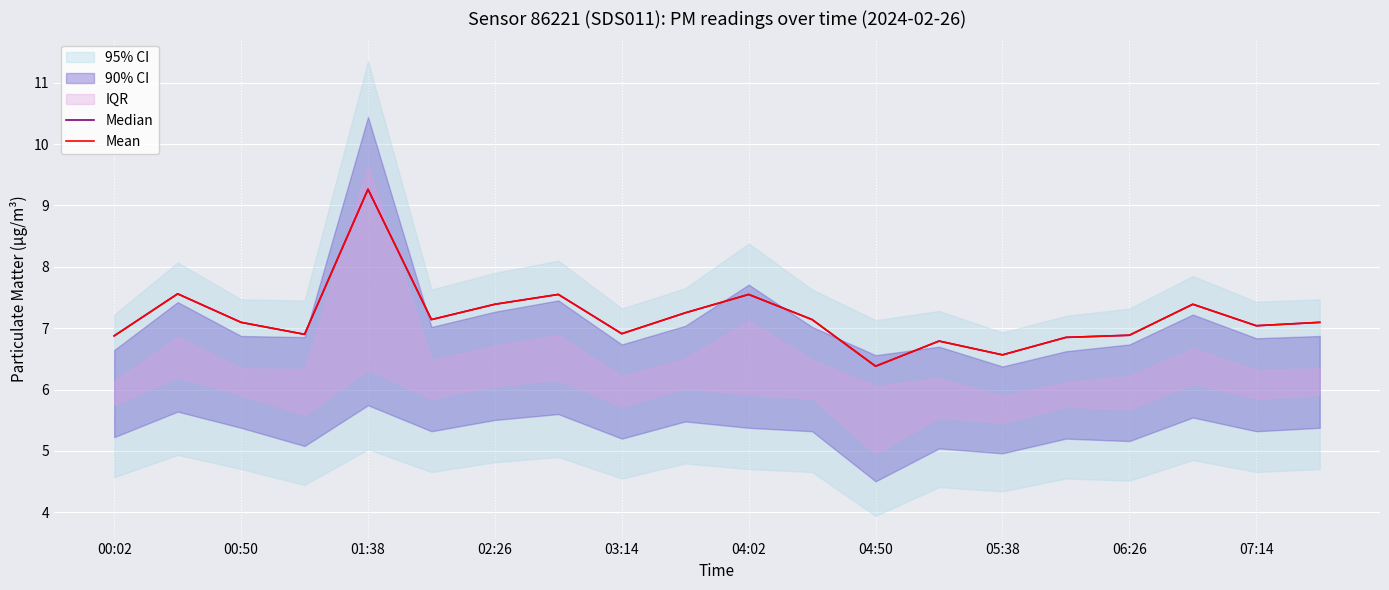

True or false: Median and Mean intersect in this chart.

False